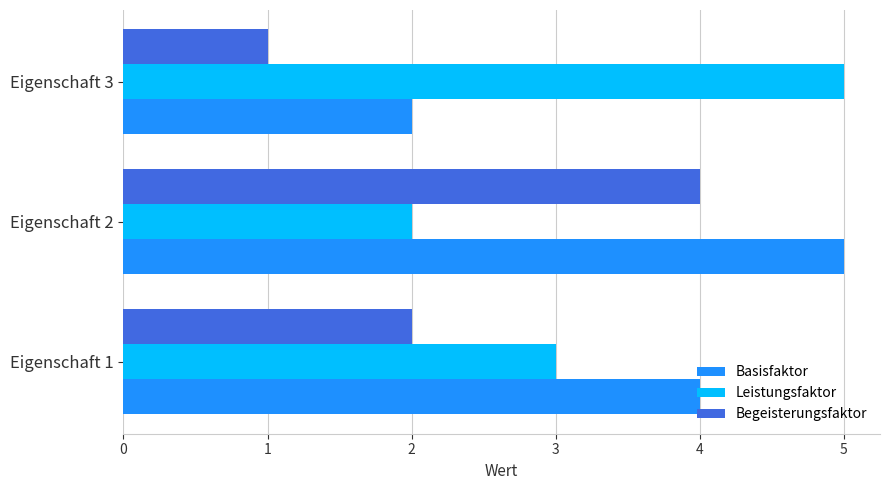

What is the minimum value shown in the chart?

1